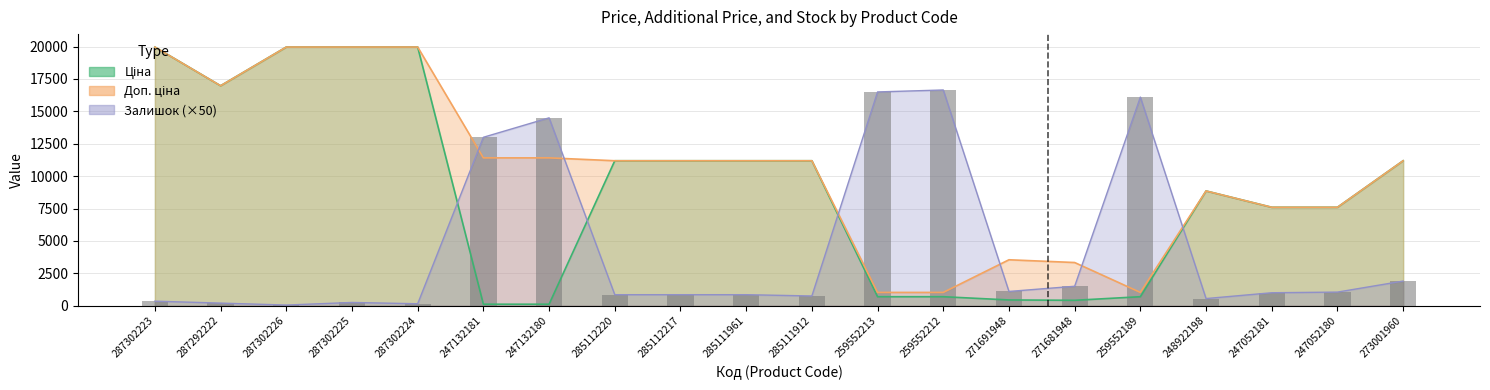

The value of Залишок at 285112217 is 1417.9. True or false?

False